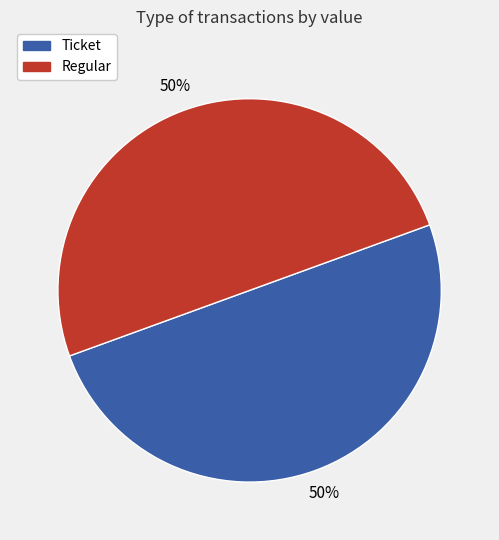

To the nearest percent, what is the average slice percentage?

50%